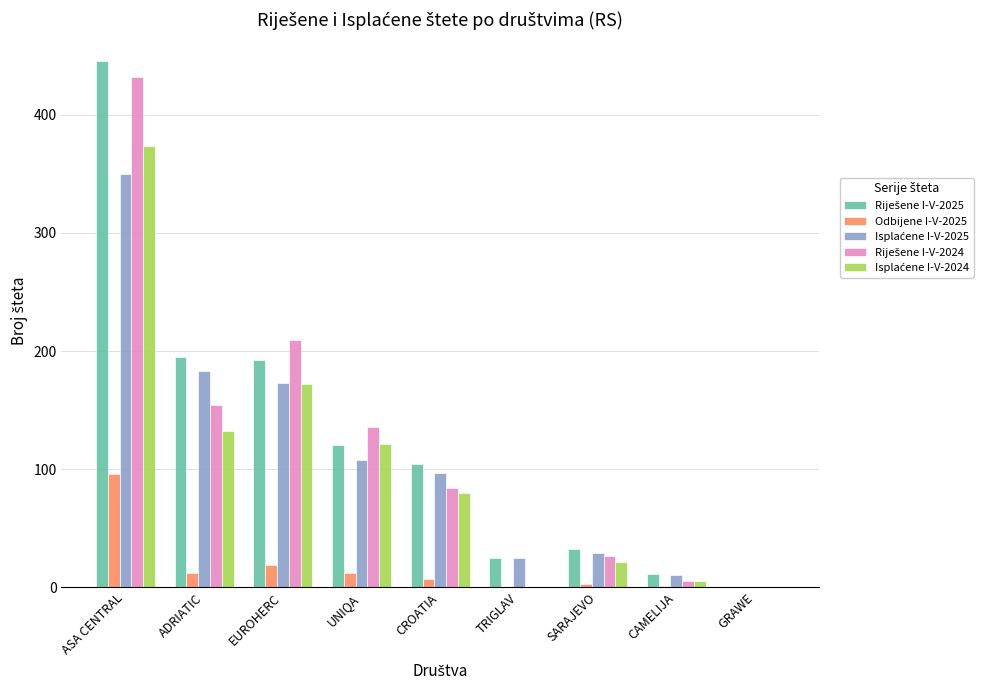

Which label corresponds to the largest value in the chart?

ASA CENTRAL